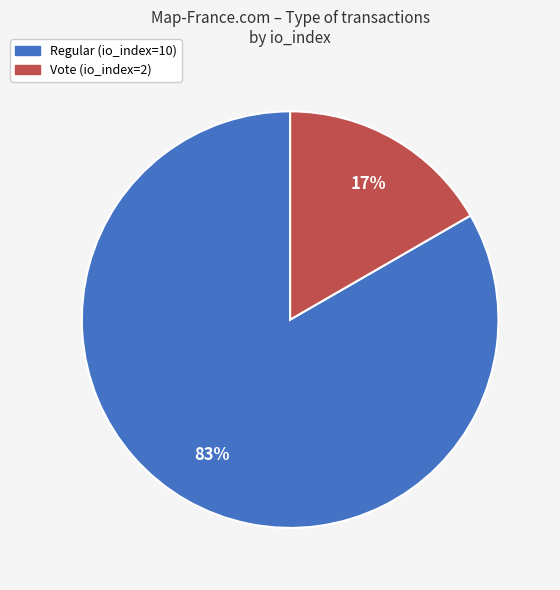

To the nearest percent, what is the average slice percentage?

50%